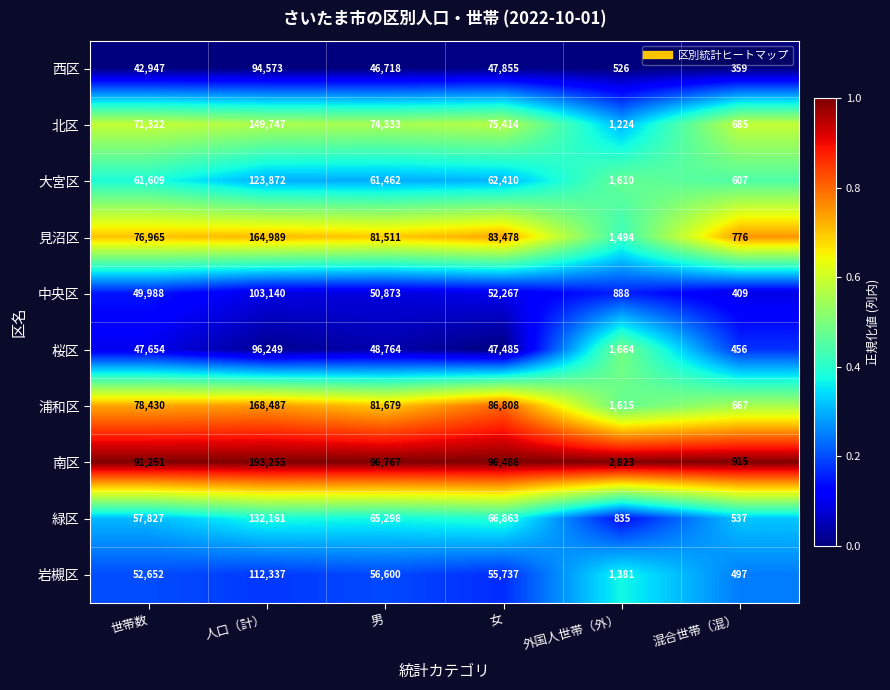

Where is 見沼区 nearest to the value 82882?

女